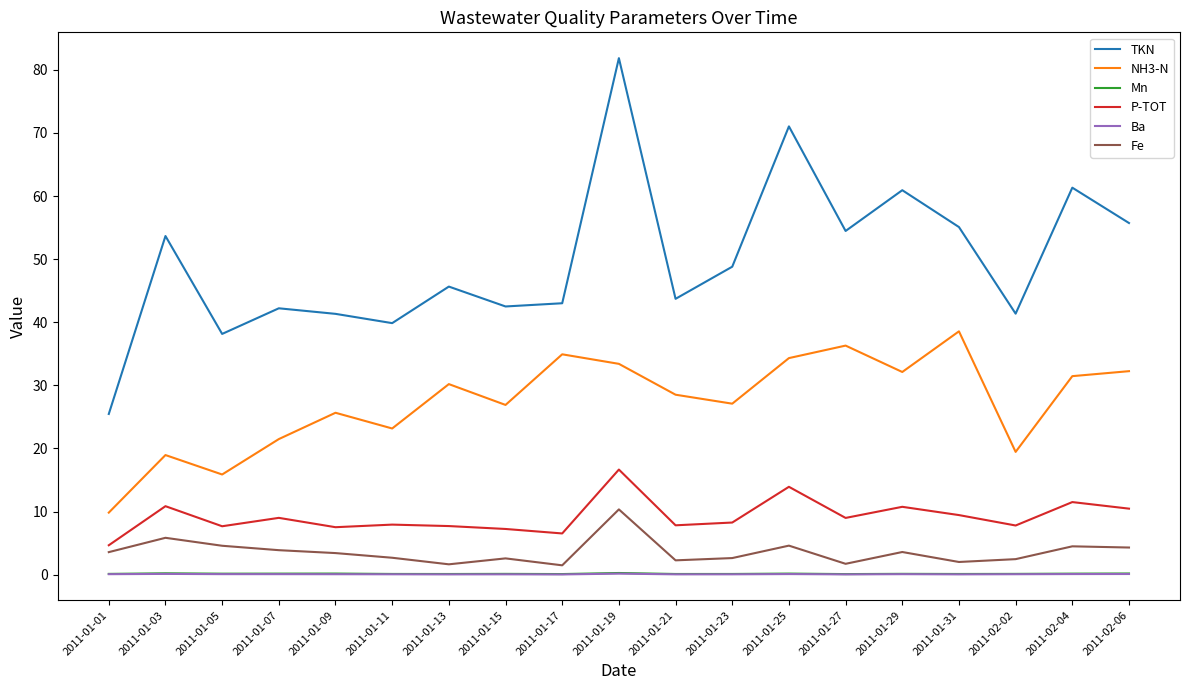

What is the difference between the maximum and minimum values in the Mn series?

0.2